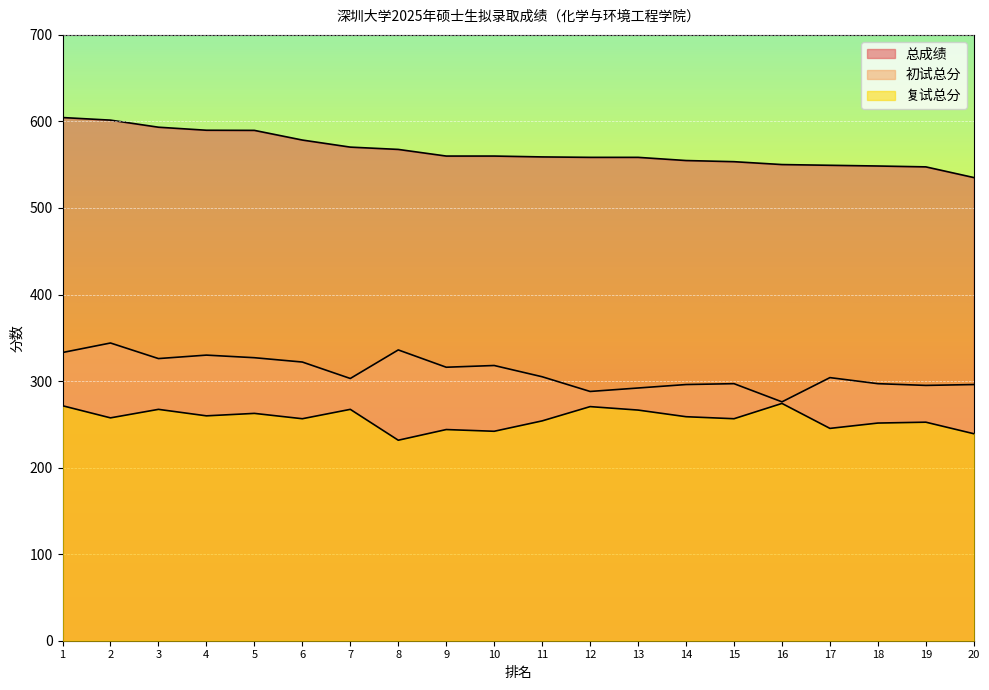

Where does the 初试总分 series first go above 305?

1